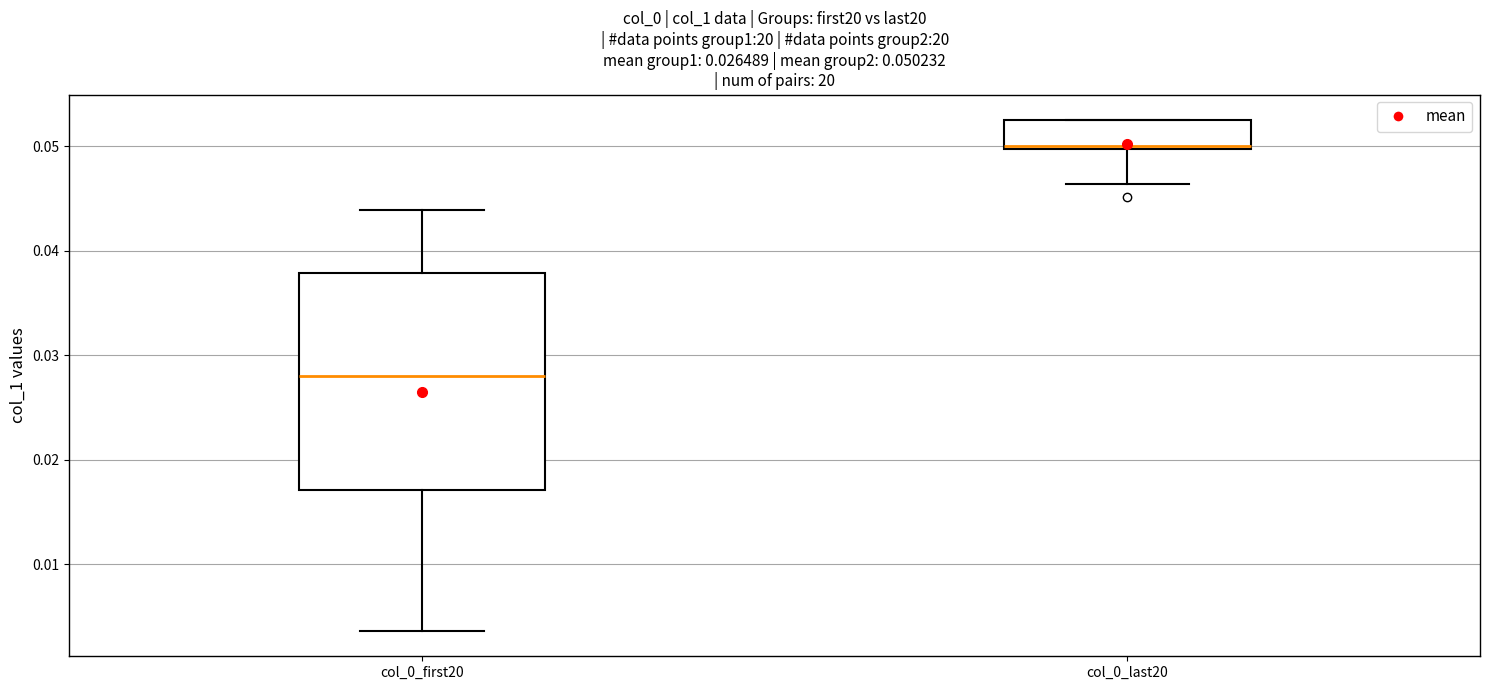

Which box is the tallest, from its lower edge to its upper edge?

col_0_first20